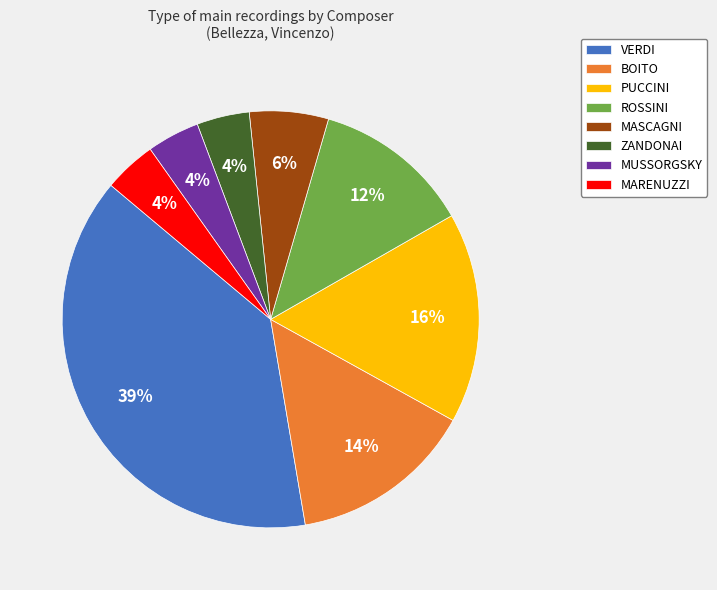

How many slices are in this pie chart?

8